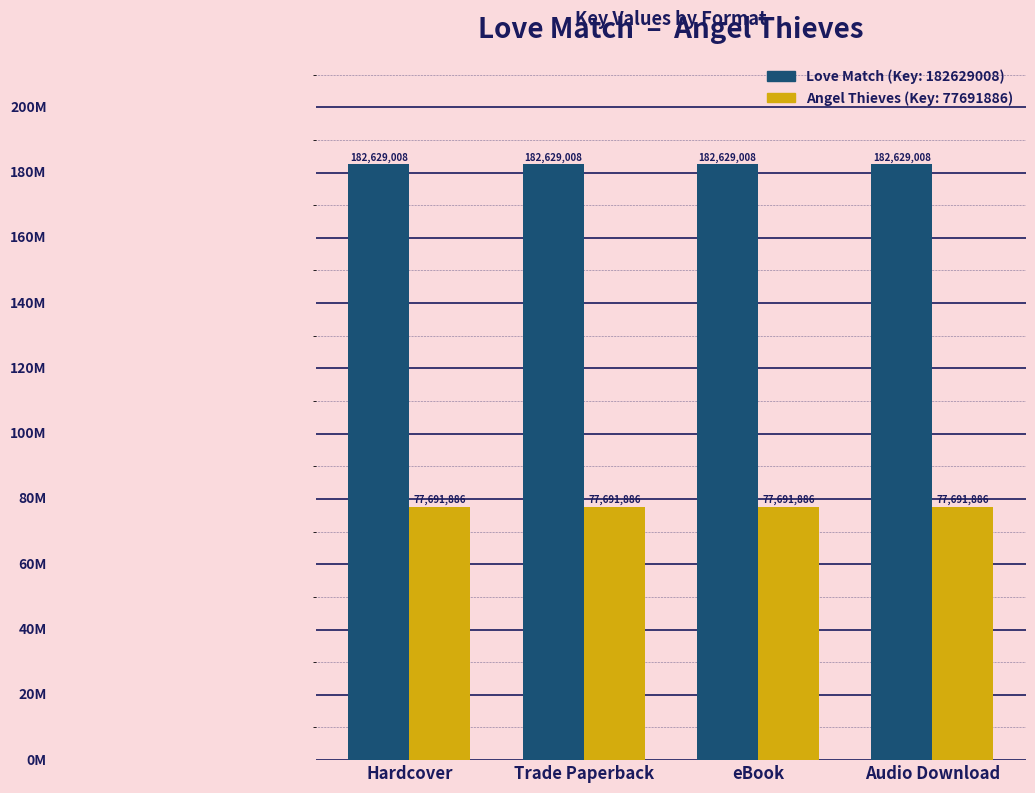

True or false: Love Match (Key: 182629008) has a value of 297495474 at Trade Paperback.

False